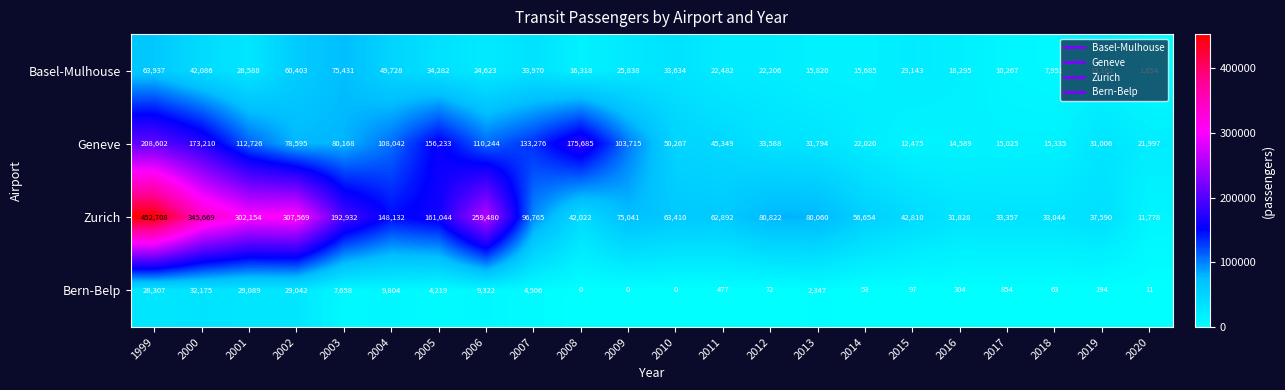

What is the difference between the second highest and minimum values in the Zurich series?

333891